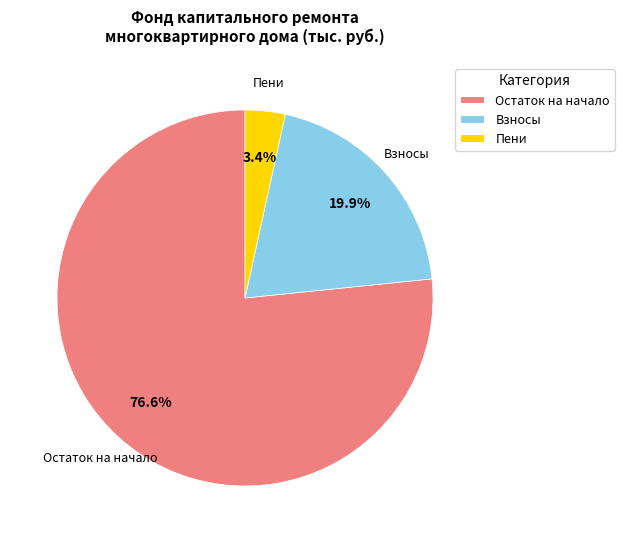

Which slice is the largest?

Остаток на начало